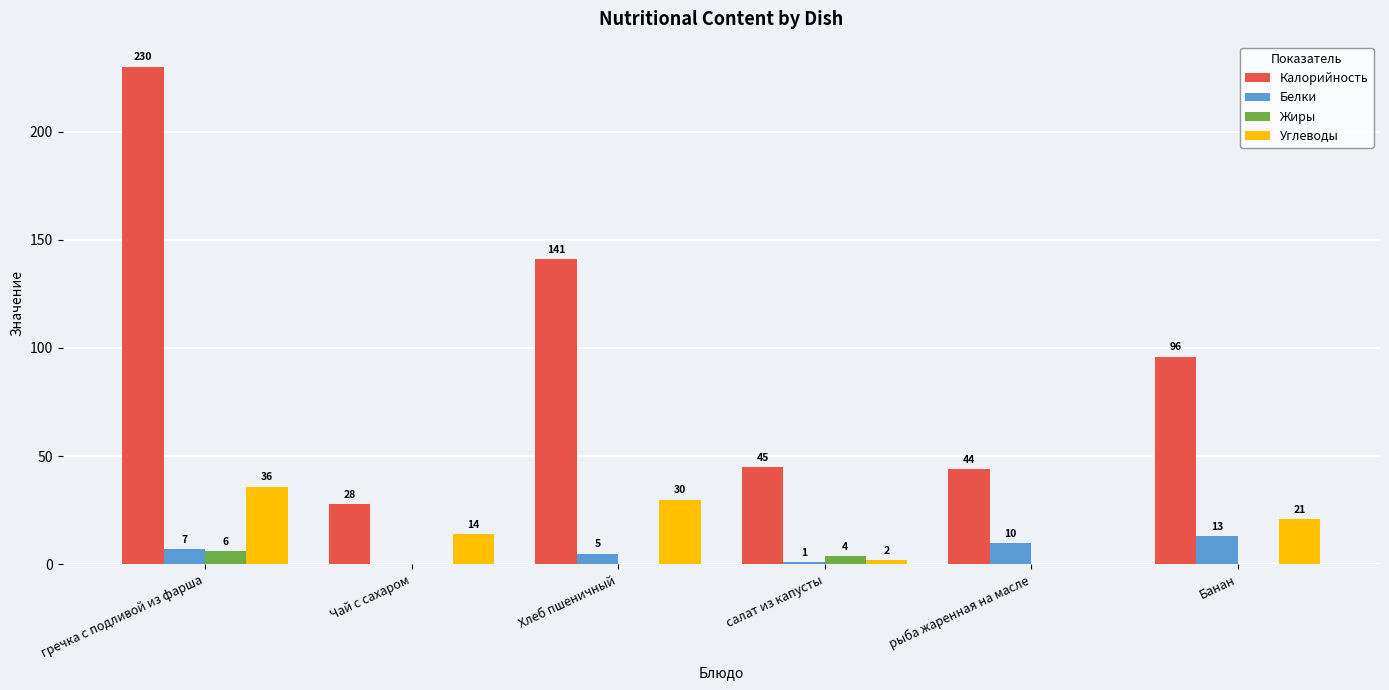

What is the highest value of the Калорийность series?

230